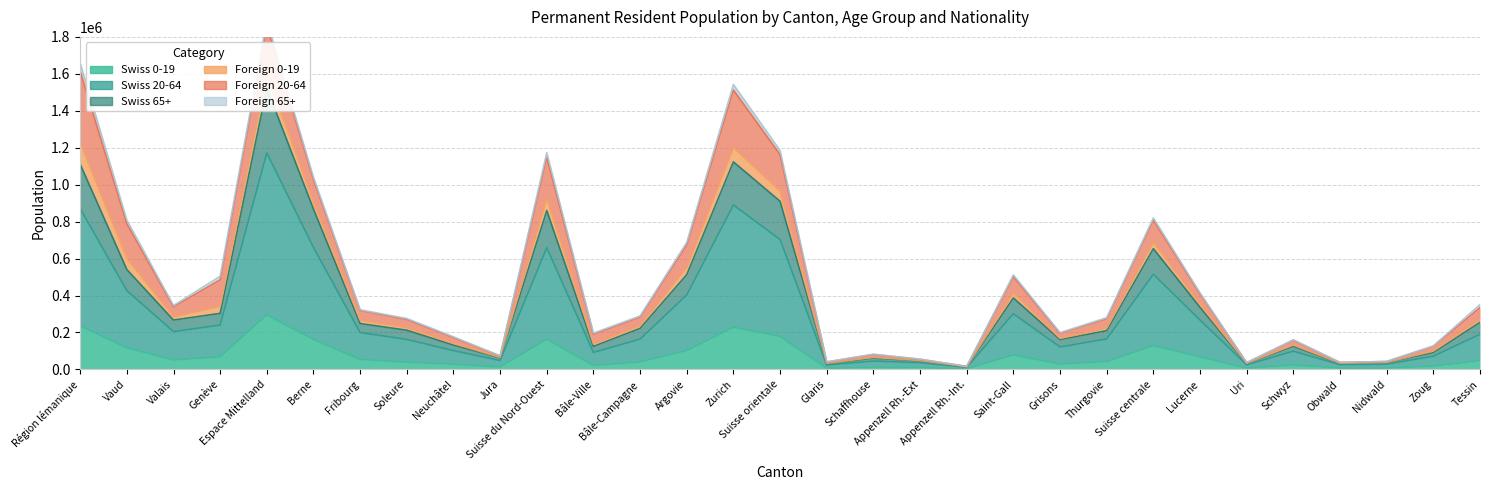

What is the value of the Swiss 65+ point at the 6th from the left?

867904